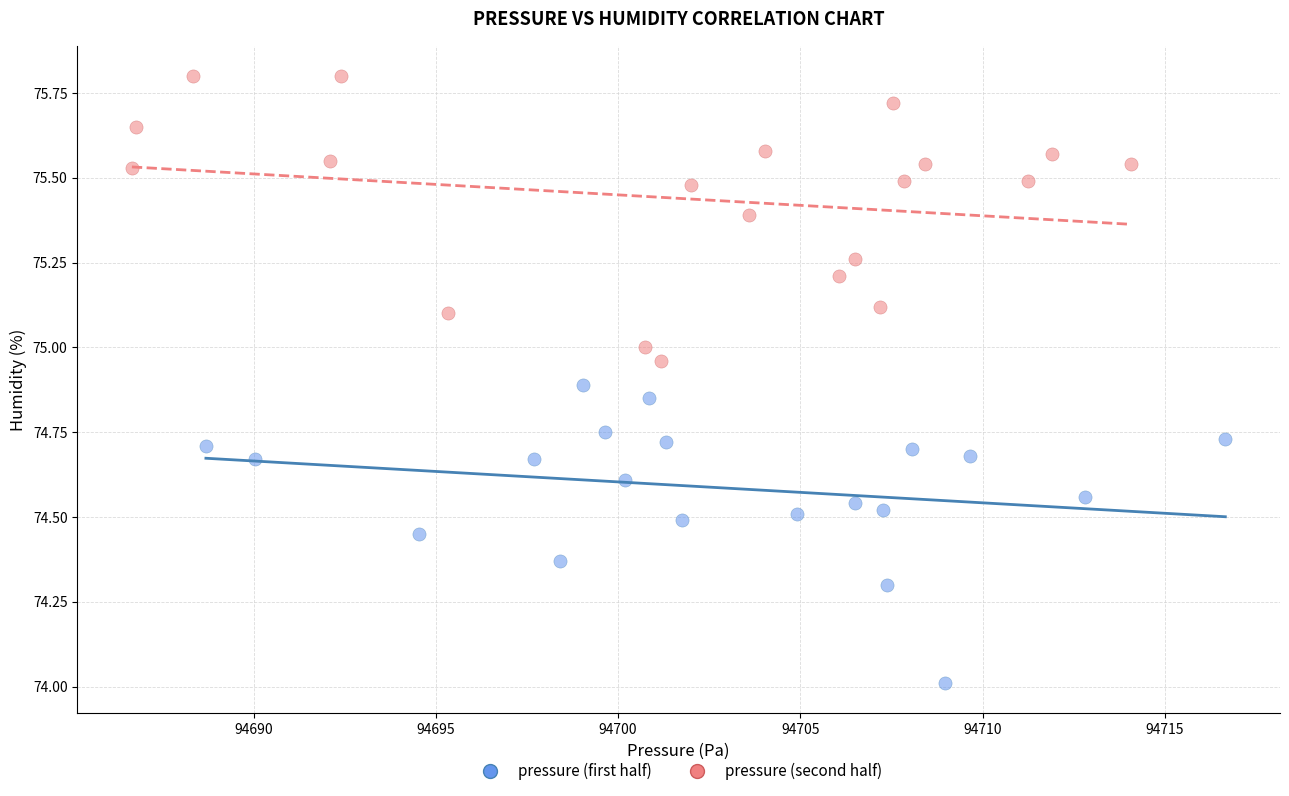

Which series contains the lowest Y value?

pressure (first half)